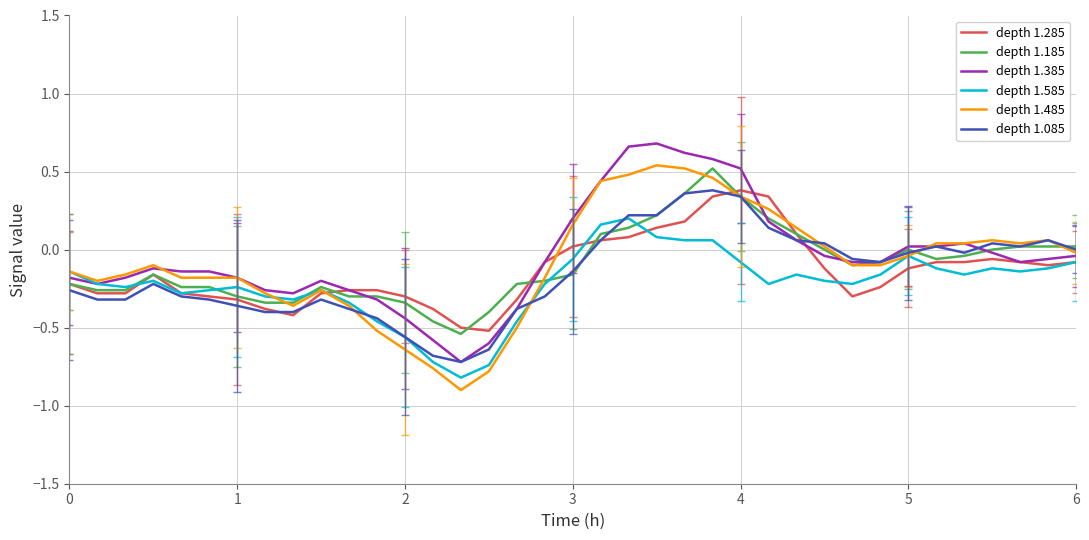

Which series has the largest total across all categories?

depth 1.385